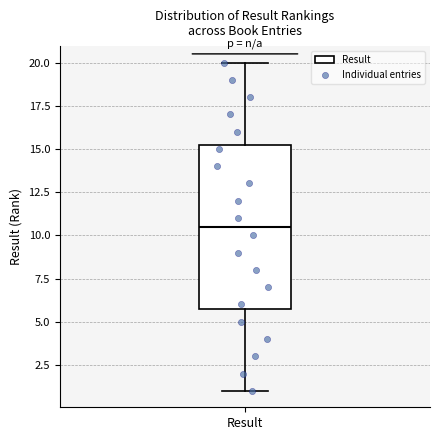

Transcribe this box plot: give where the median line is, the range the box spans, and where the two whiskers end, as read against the y-axis. The values are not printed on the chart, so give them approximately, as read against the axis.

median 10.5, box 6.0 to 15.5, whiskers 1.0 to 20.0